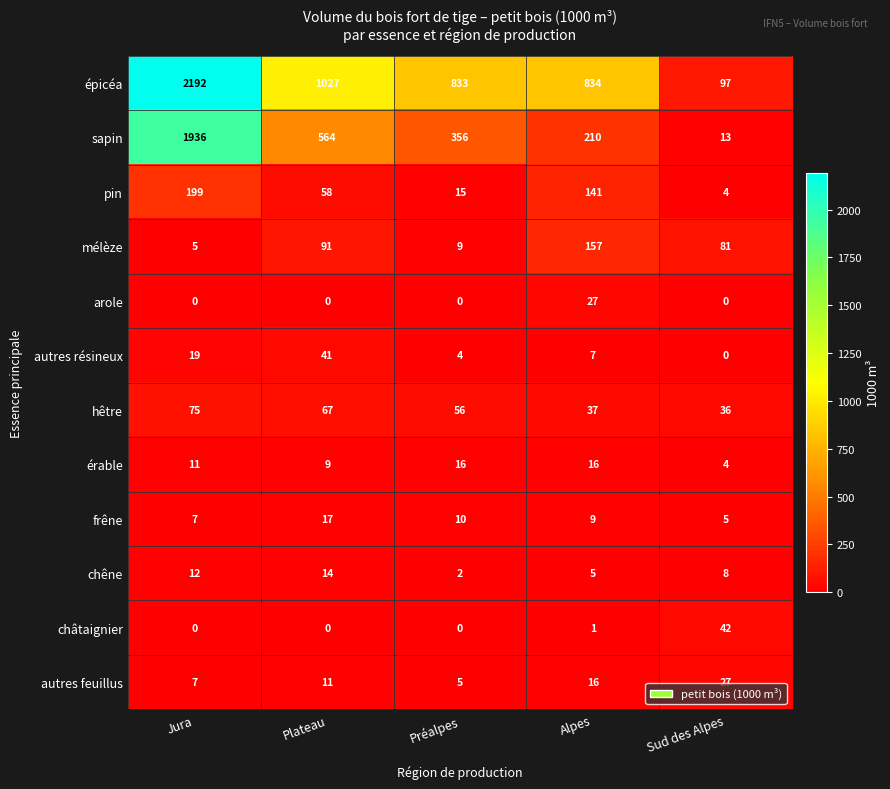

True or false: arole has a value of -14 at Plateau.

False